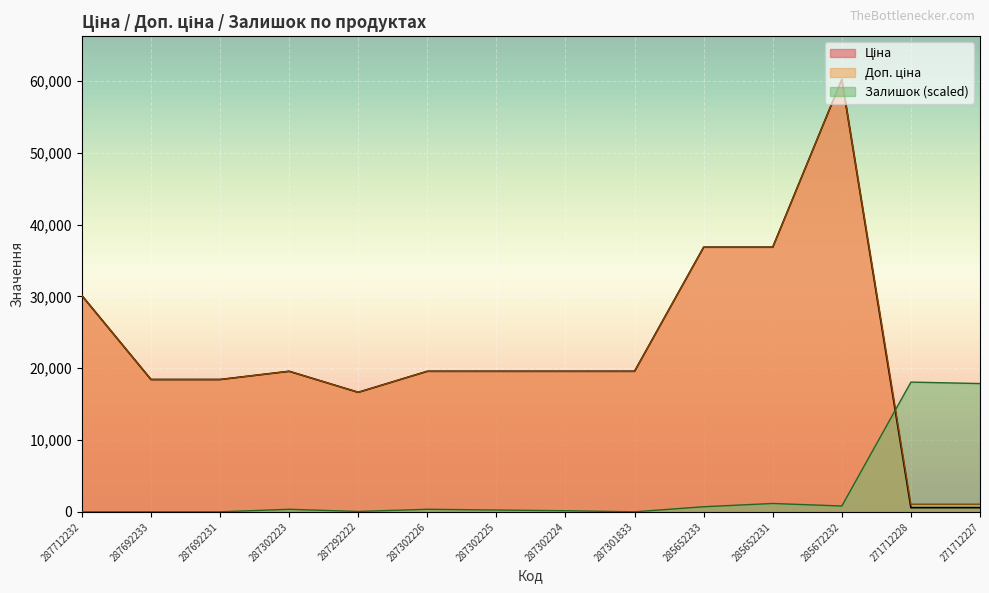

True or false: Доп. ціна has a value of 19564.9 at 287302223.

True